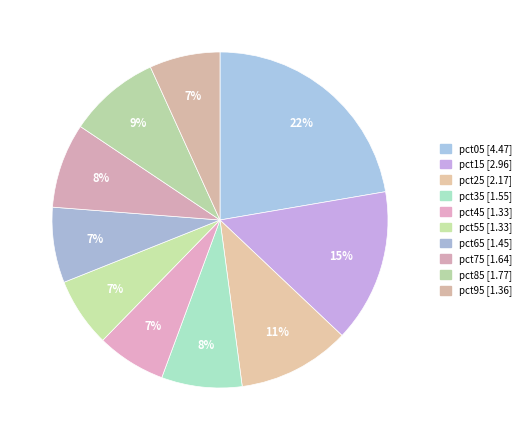

Which category has the biggest portion of the pie?

pct05